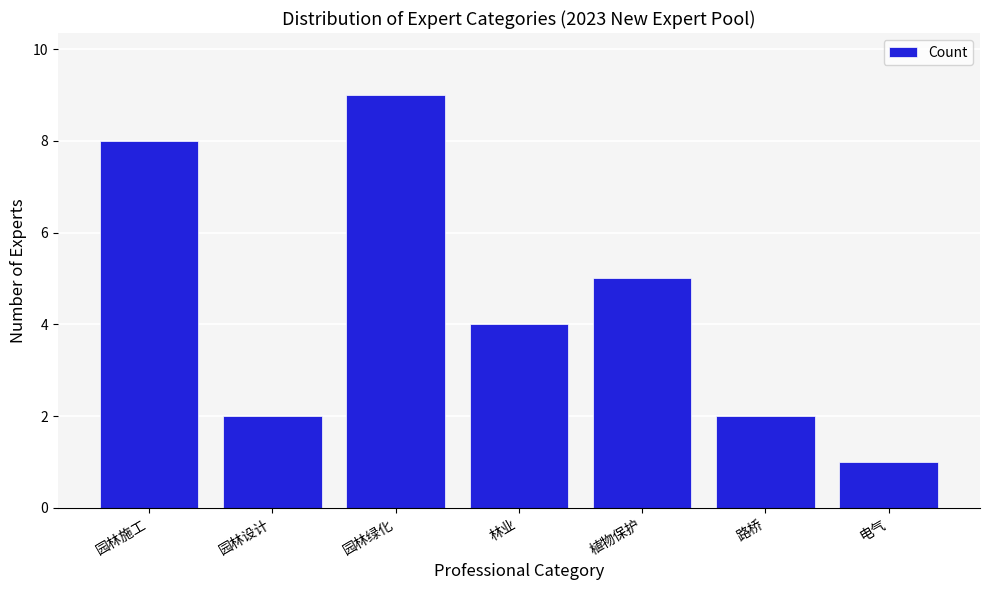

Reading left to right, what are all the values shown in this chart?

园林施工=8	园林设计=2	园林绿化=9	林业=4	植物保护=5	路桥=2	电气=1